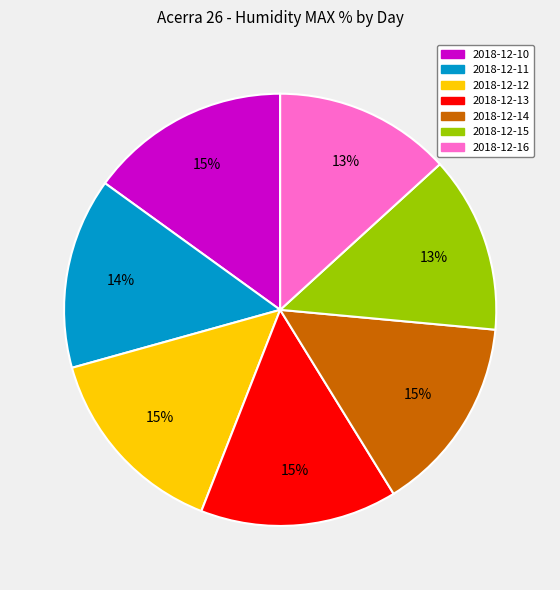

The 2018-12-14 slice represents 25% of the pie. True or false?

False